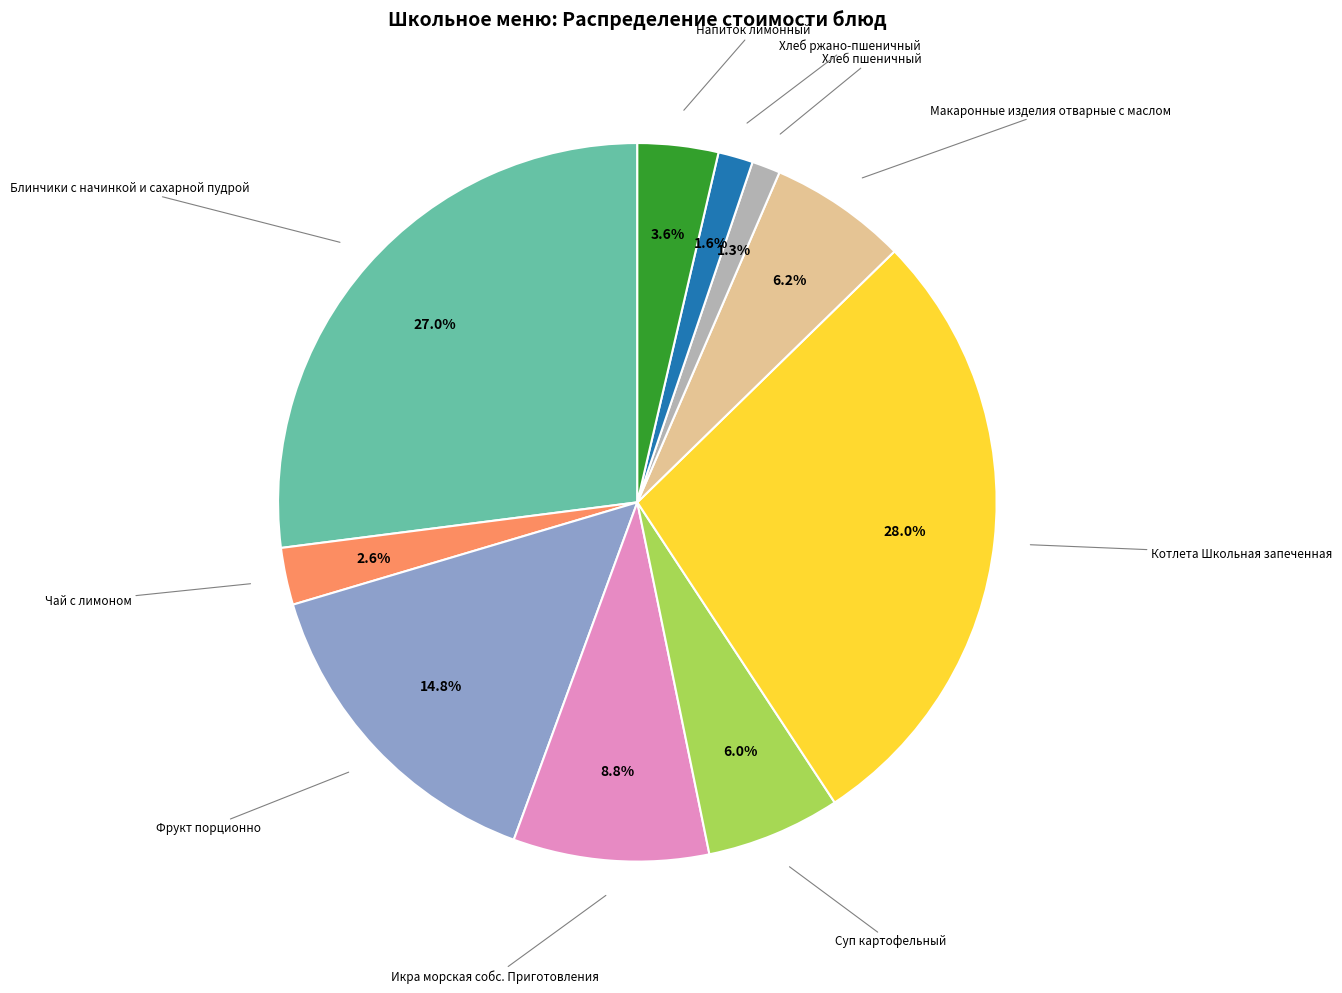

Is there a majority slice in this chart?

No